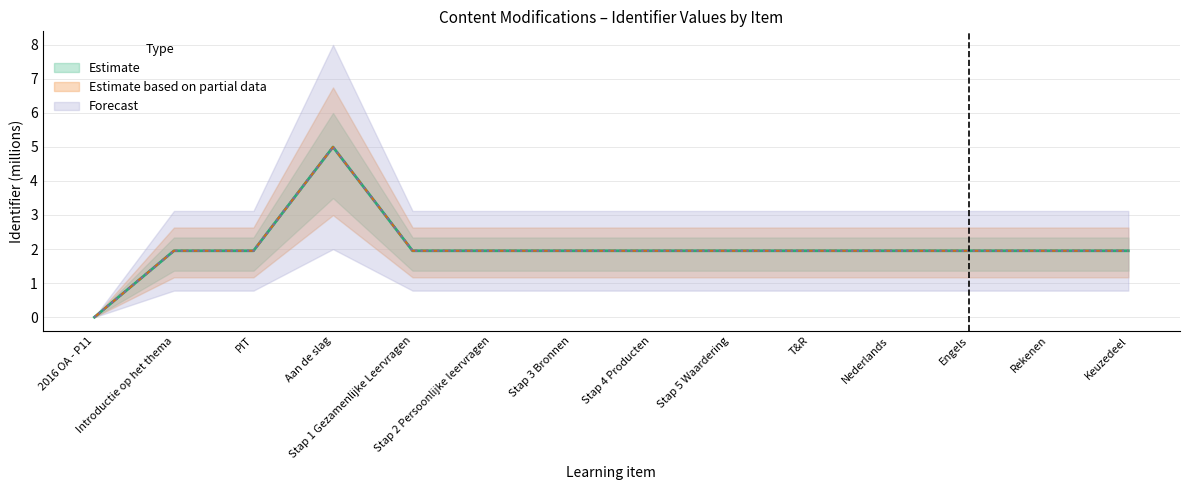

Reading left to right, what are all the values shown in this chart?

Estimate: 2016 OA - P11=0.0	Introductie op het thema=1.9	PIT=1.9	Aan de slag=5.0	Stap 1 Gezamenlijke Leervragen=1.9	Stap 2 Persoonlijke leervragen=1.9	Stap 3 Bronnen=1.9	Stap 4 Producten=1.9	Stap 5 Waardering=1.9	T&R=1.9	Nederlands=1.9	Engels=1.9	Rekenen=1.9	Keuzedeel=1.9
Estimate based on partial data: 2016 OA - P11=0.0	Introductie op het thema=1.9	PIT=1.9	Aan de slag=5.0	Stap 1 Gezamenlijke Leervragen=1.9	Stap 2 Persoonlijke leervragen=1.9	Stap 3 Bronnen=1.9	Stap 4 Producten=1.9	Stap 5 Waardering=1.9	T&R=1.9	Nederlands=1.9	Engels=1.9	Rekenen=1.9	Keuzedeel=1.9
Forecast: 2016 OA - P11=0.0	Introductie op het thema=1.9	PIT=1.9	Aan de slag=5.0	Stap 1 Gezamenlijke Leervragen=1.9	Stap 2 Persoonlijke leervragen=1.9	Stap 3 Bronnen=1.9	Stap 4 Producten=1.9	Stap 5 Waardering=1.9	T&R=1.9	Nederlands=1.9	Engels=1.9	Rekenen=1.9	Keuzedeel=1.9